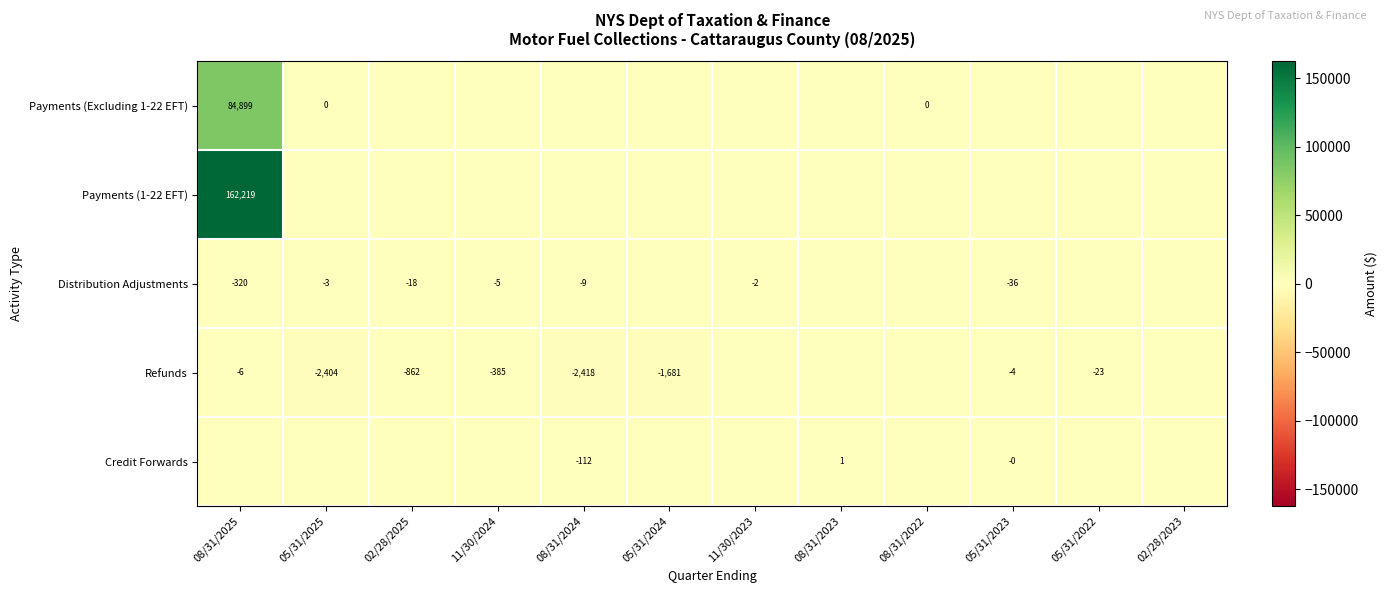

True or false: Refunds has a value of -6 at 08/31/2025.

True